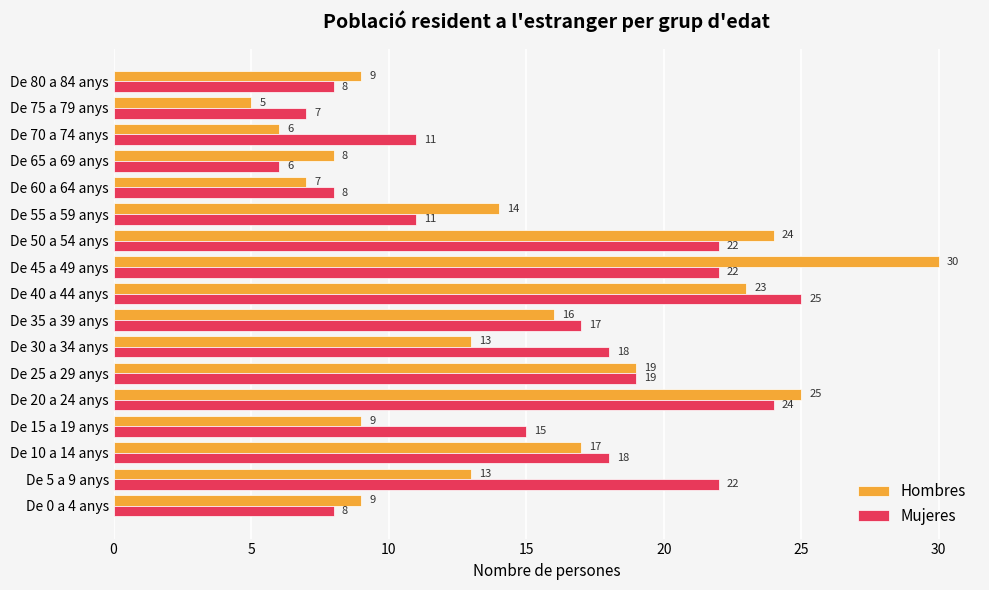

Which series has the largest range (max minus min)?

Hombres